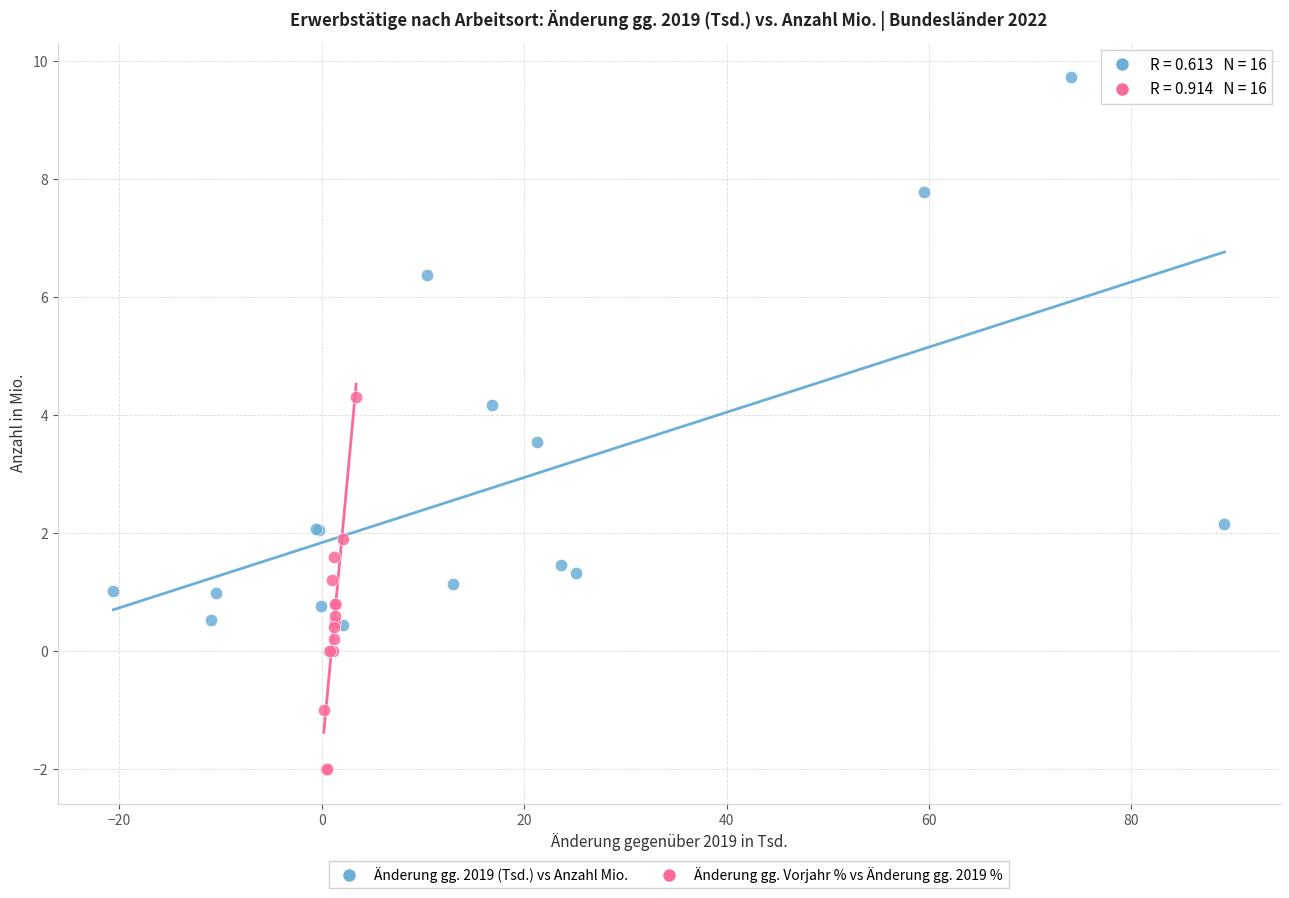

Which series reaches the maximum Y coordinate?

Änderung gg. 2019 (Tsd.) vs Anzahl Mio.